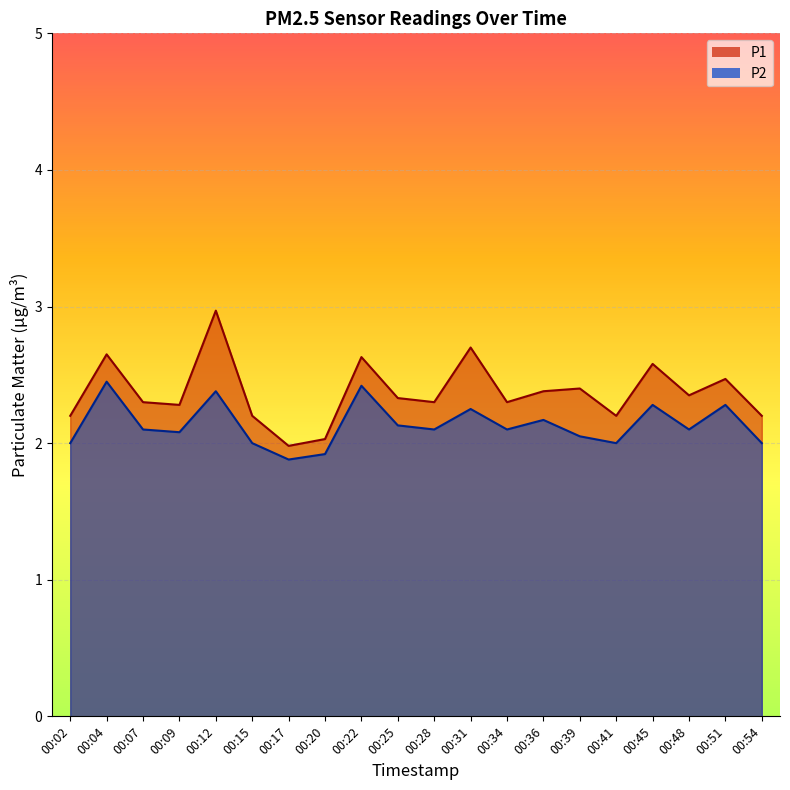

What is the sum of all P1 values?

47.5